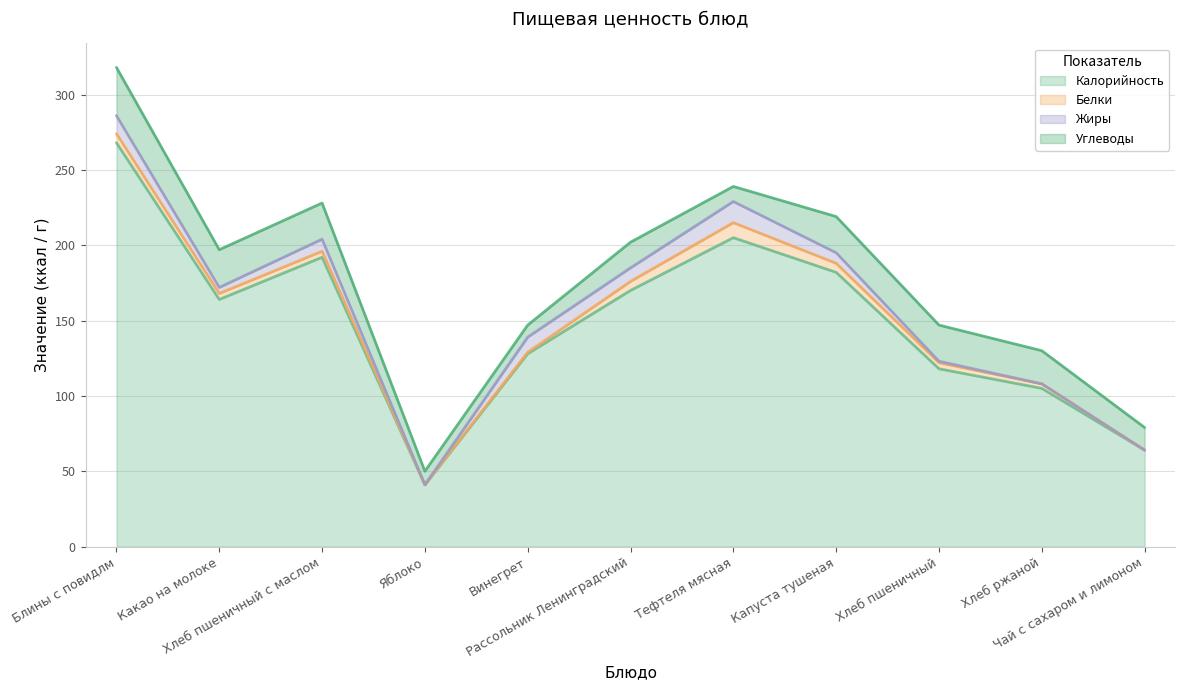

At which label is Калорийность closest to 154?

Какао на молоке